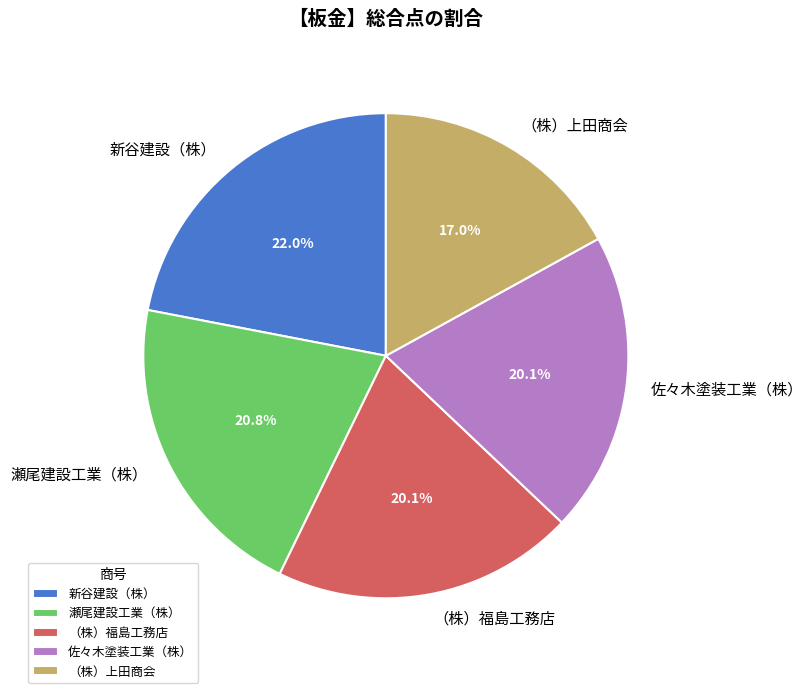

Count the number of slices in the pie.

5